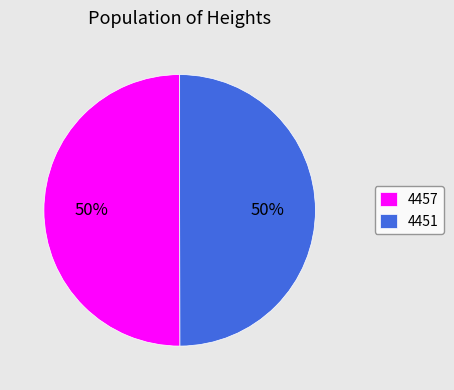

What is the ratio of the value at 4451 to the value at 4457?

1.0